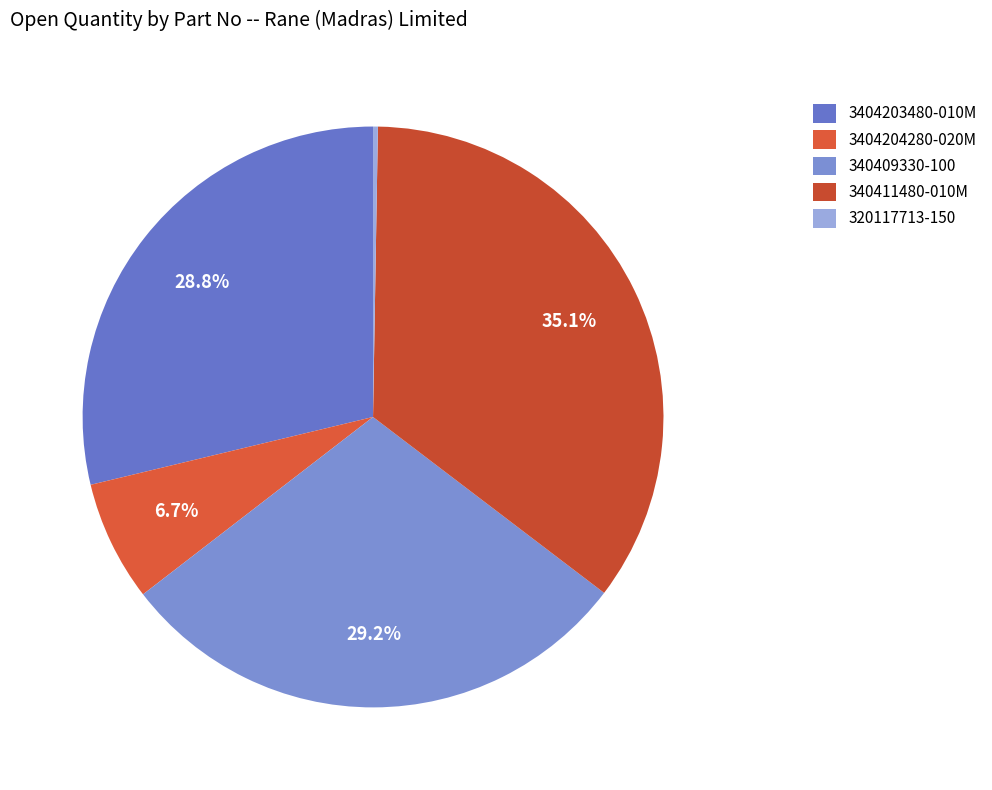

What percentage is the 340411480-010M slice, to the nearest percent?

35%